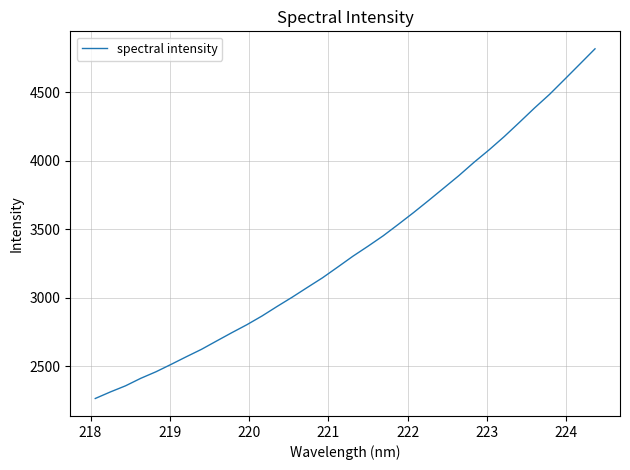

What is the average value?

3357.5